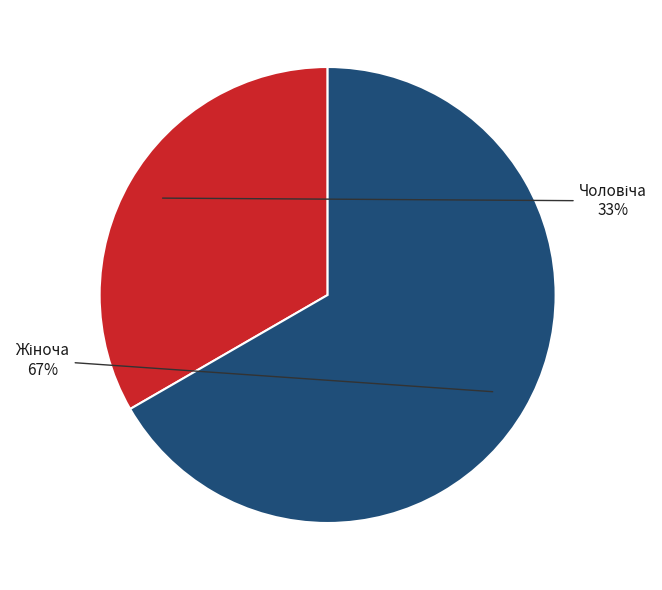

To the nearest percent, what is the average slice percentage?

50%